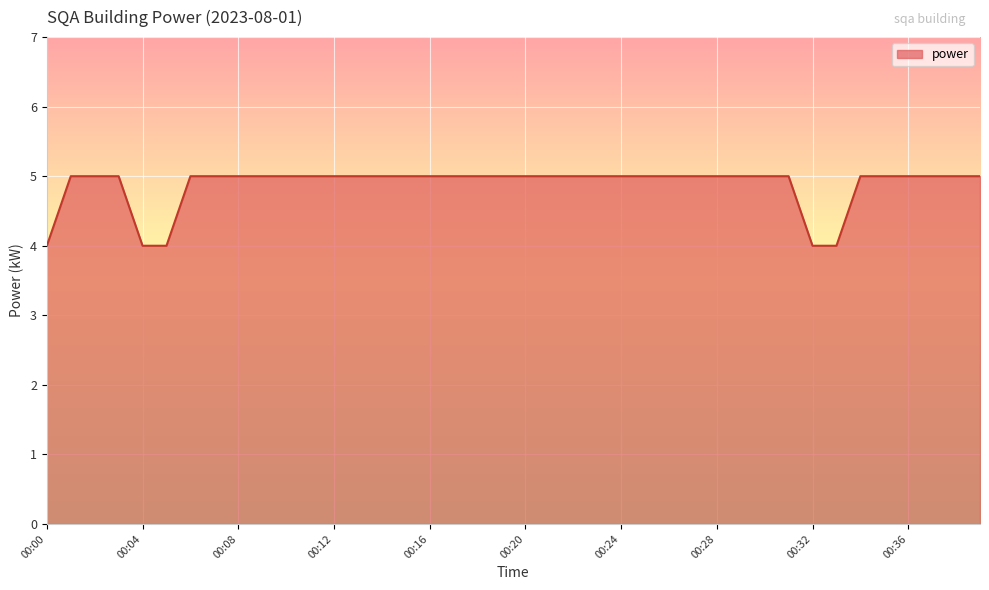

What is the maximum value shown in the chart?

5